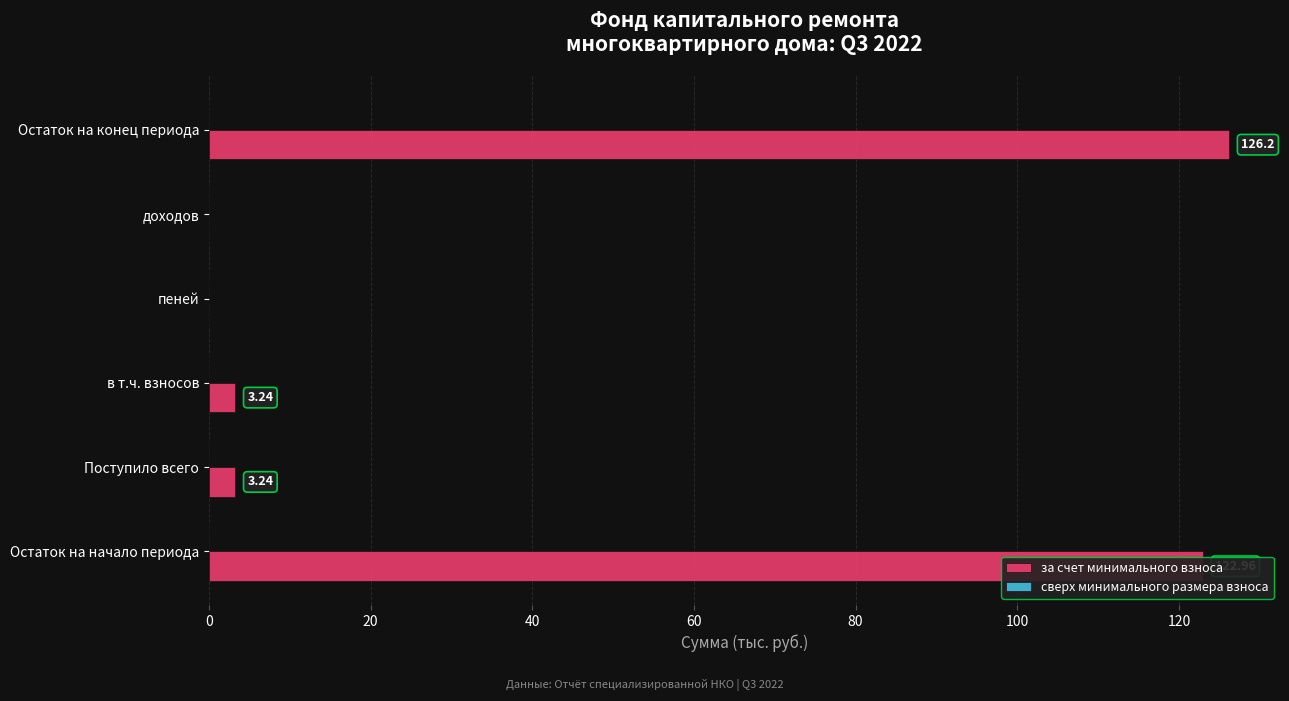

What is the change in value from Остаток на начало периода to пеней?

-123.0